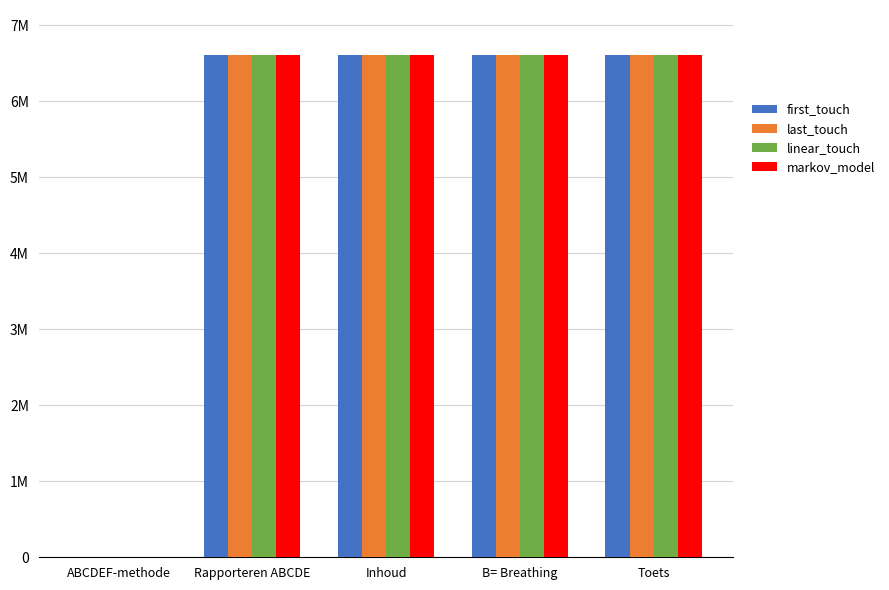

Is the value of markov_model at B= Breathing greater than the value of first_touch at Toets?

No